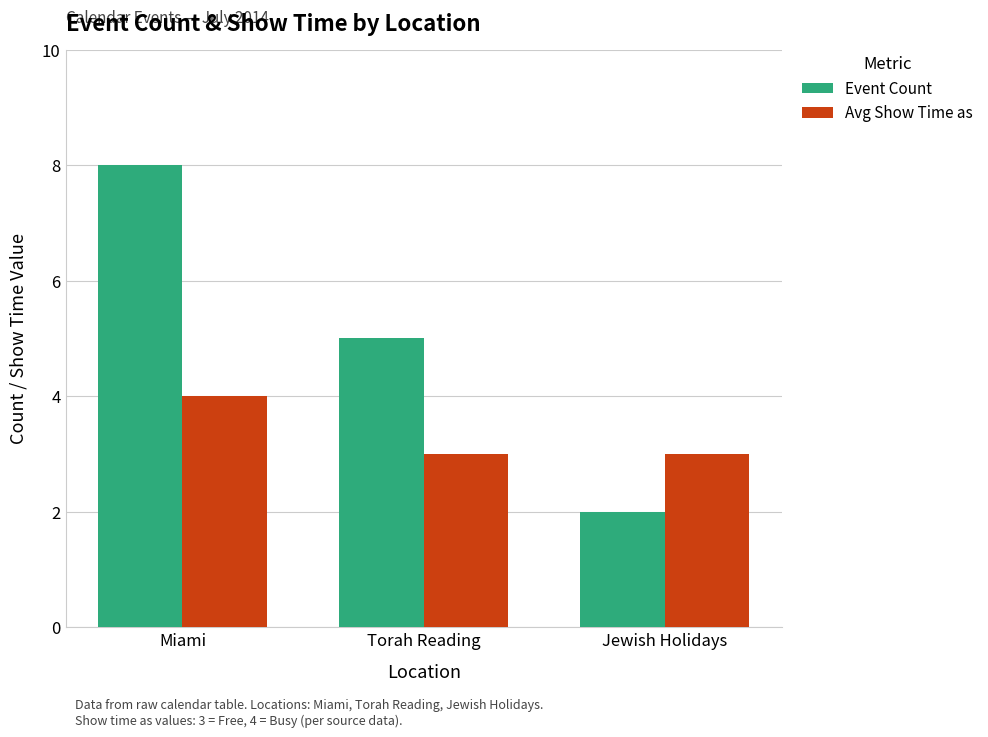

What is the total value across all series at Torah Reading?

8